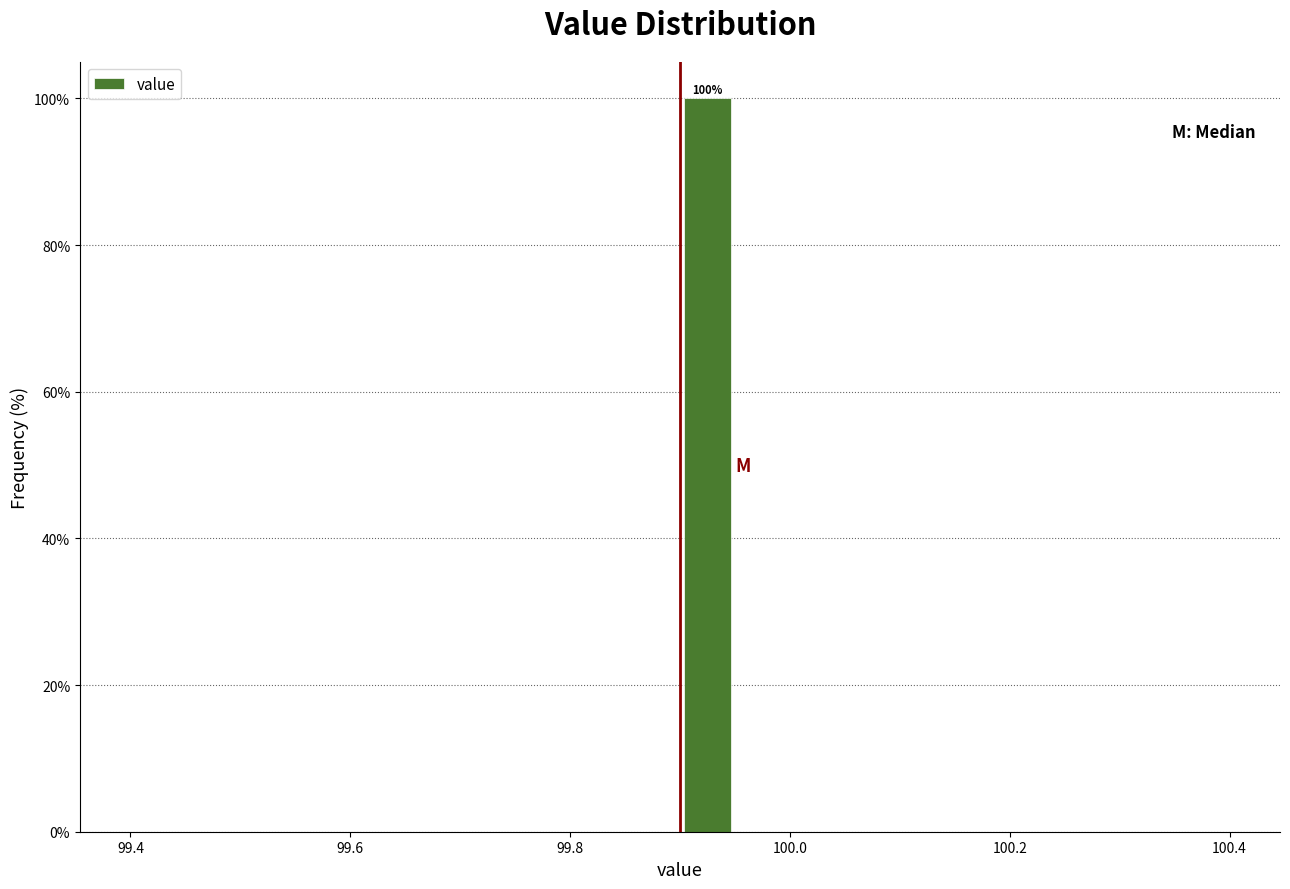

Around what value on the x-axis is the tallest bar? Give the approximate position of its centre, as read against the axis.

99.92